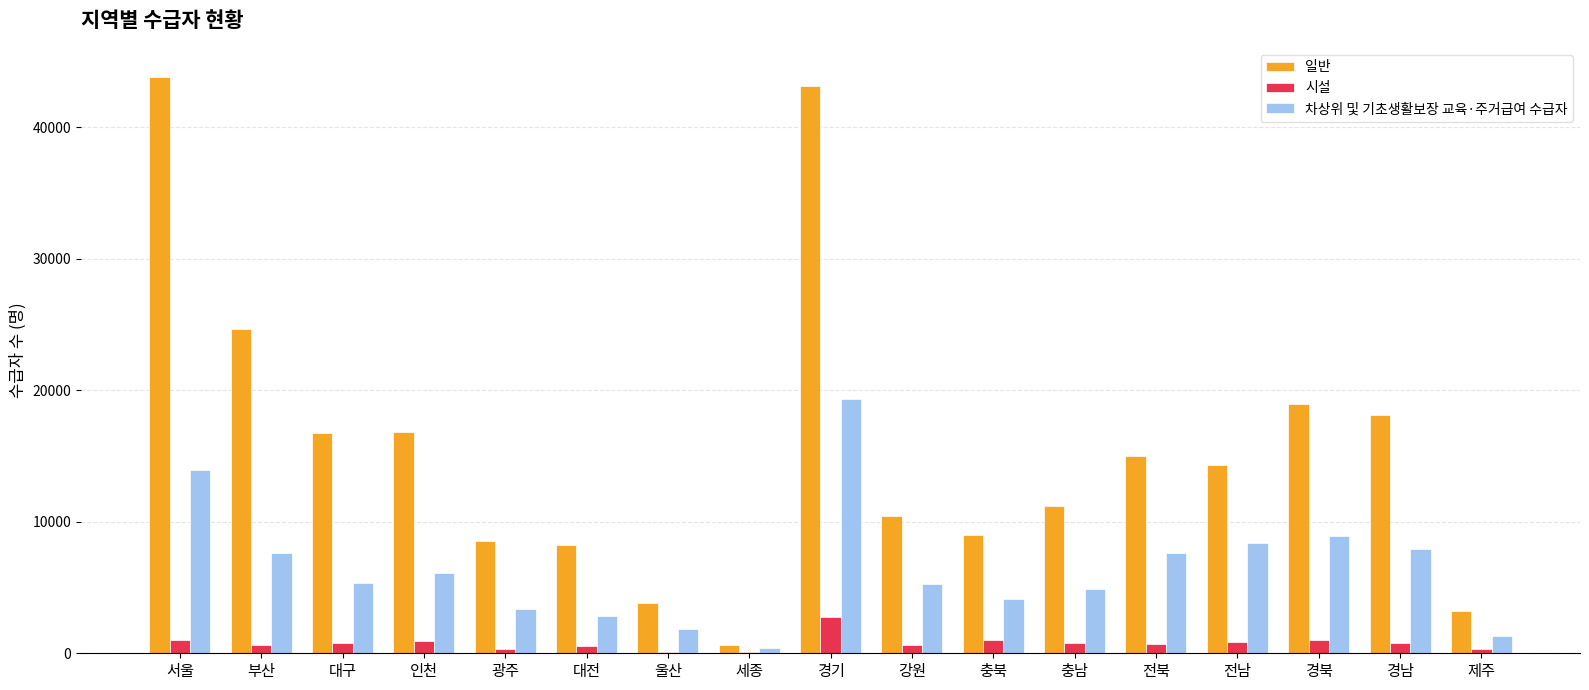

What is the sum of all 시설 values?

13362